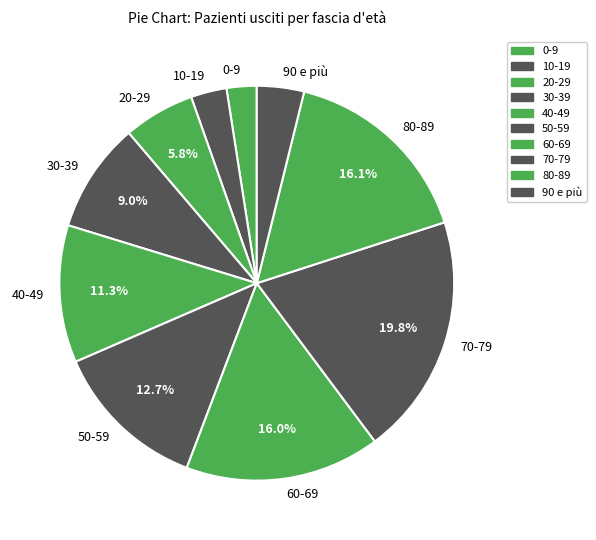

Is the sum of 10-19 and 40-49 greater than half?

No